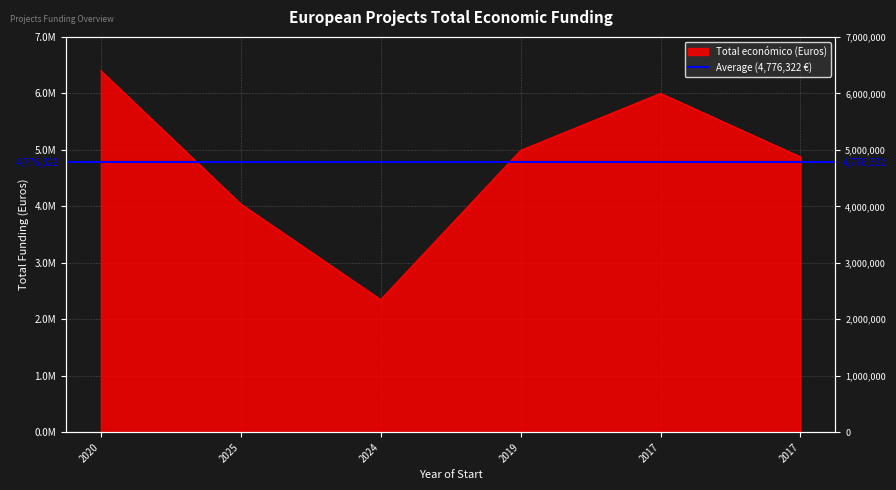

Reading left to right, list all the values displayed in this chart.

2020=6402164	2025=4041810	2024=2348280	2019=4990128	2017=5999934	2017=4875616